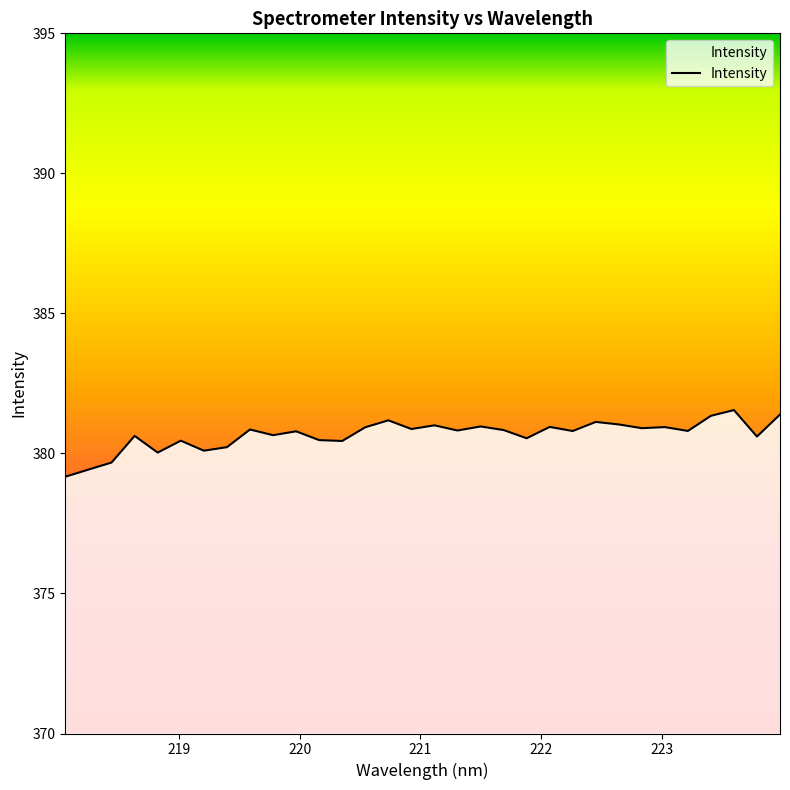

What is the smallest value displayed?

379.2